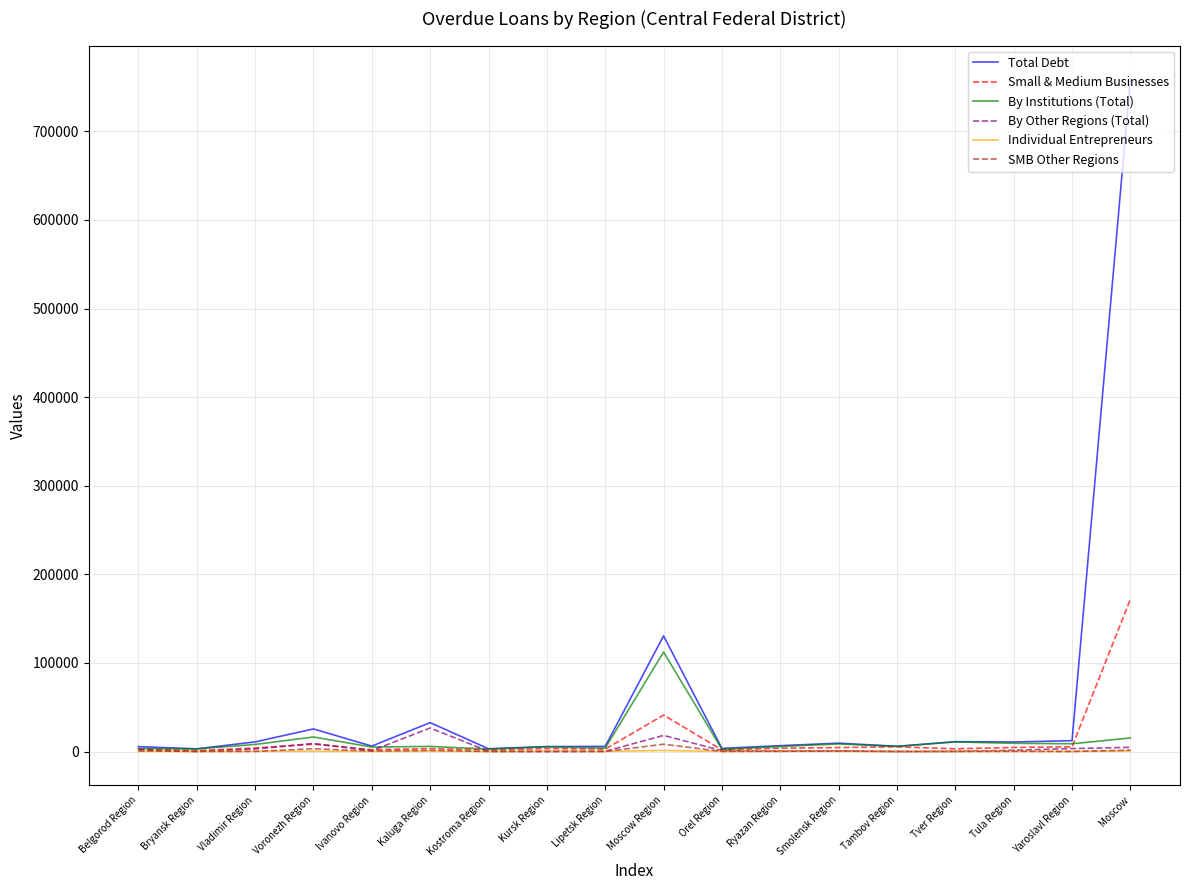

The value of Total Debt at Moscow Region is 130541. True or false?

True